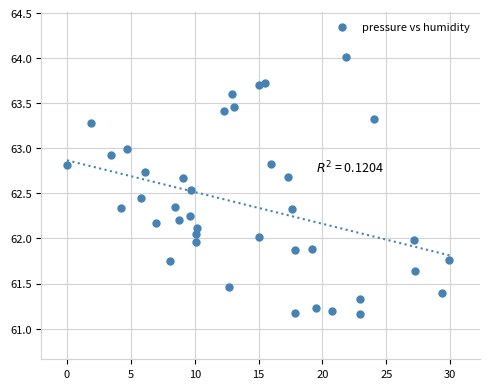

What is the range of X values (max minus min)?

29.9